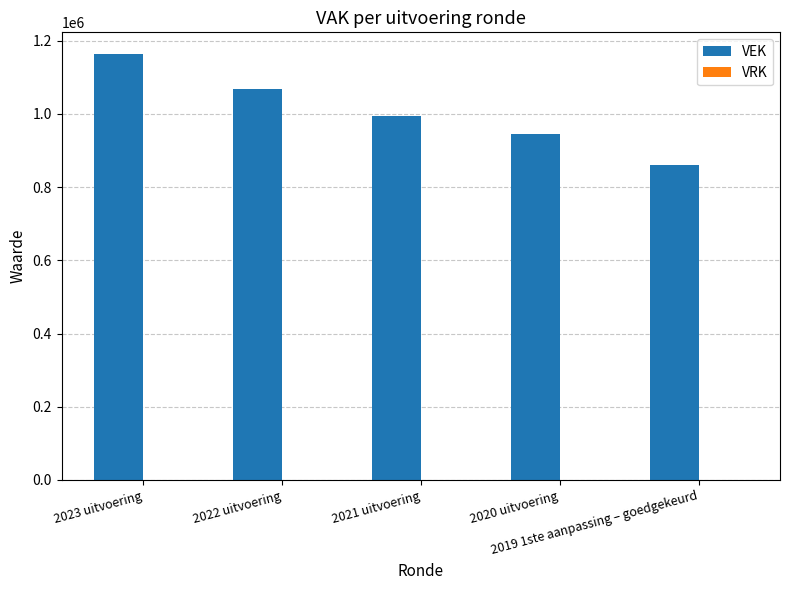

What is the difference between the maximum and minimum values?

304565